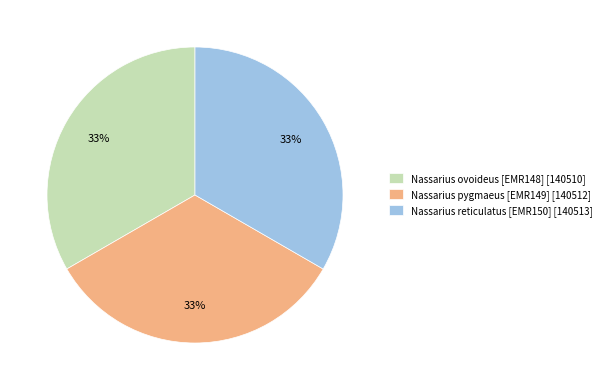

What is the ratio of the value at Nassarius reticulatus [EMR150] [140513] to the value at Nassarius pygmaeus [EMR149] [140512]?

1.0